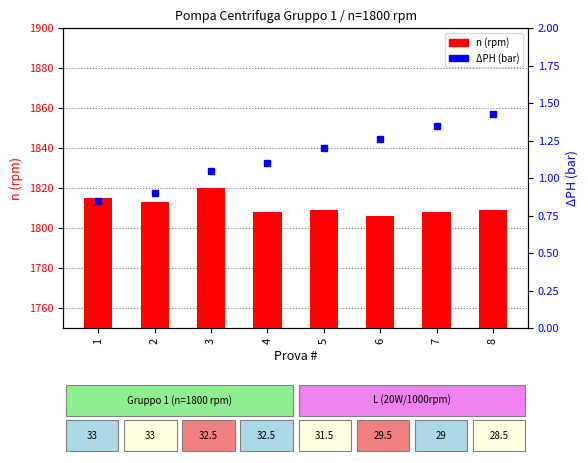

How many values in the n (rpm) series are below 1809?

3